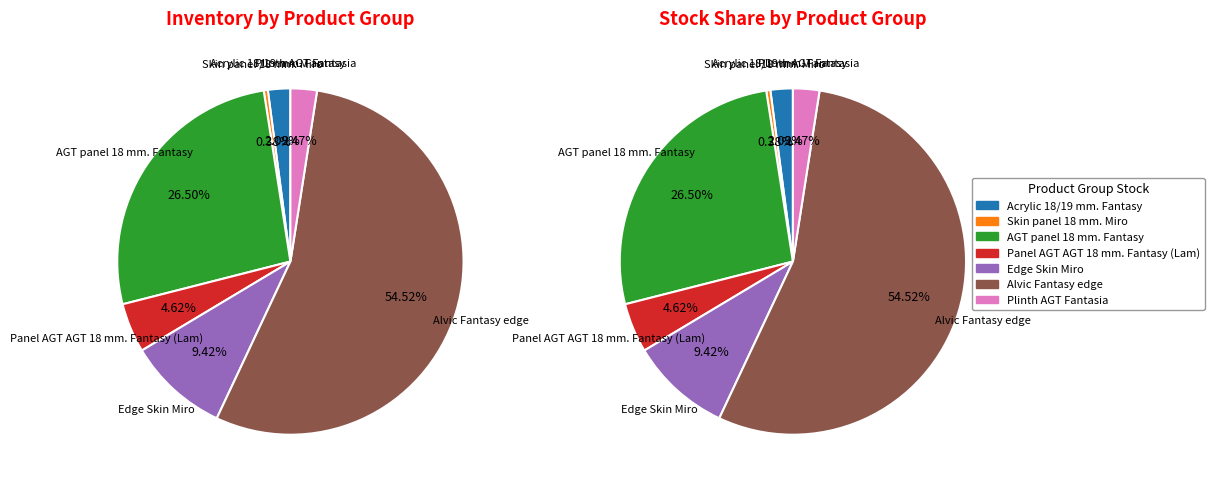

Between Alvic Fantasy edge and Acrylic 18/19 mm. Fantasy, which is larger?

Alvic Fantasy edge